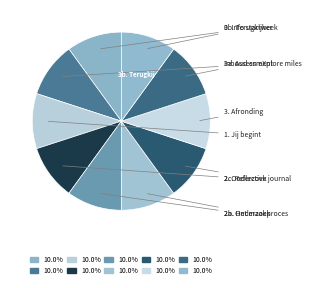

Does any single category account for the majority?

No